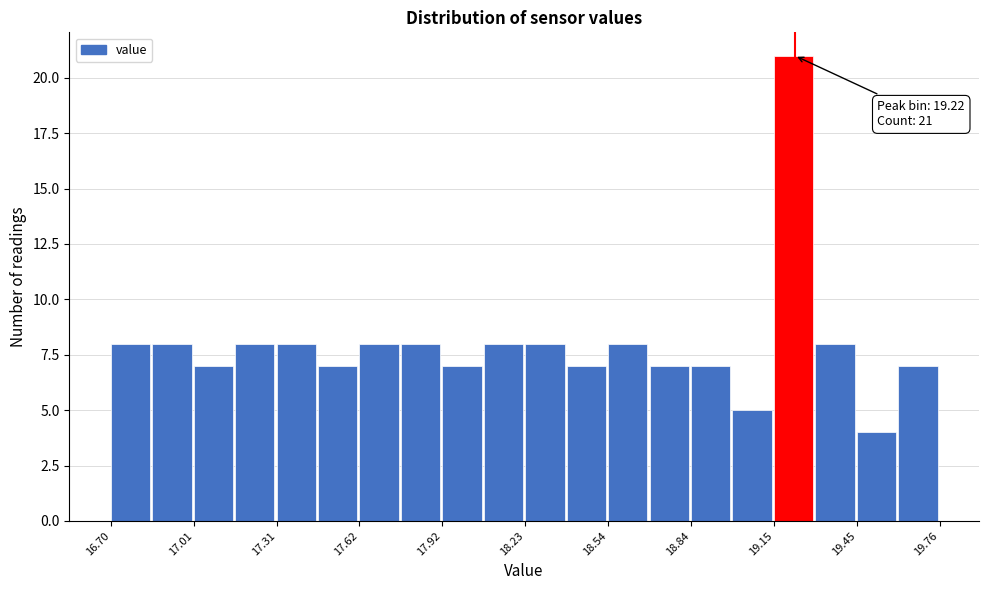

Around what value on the x-axis is the tallest bar? Give the approximate position of its centre, as read against the axis.

19.20